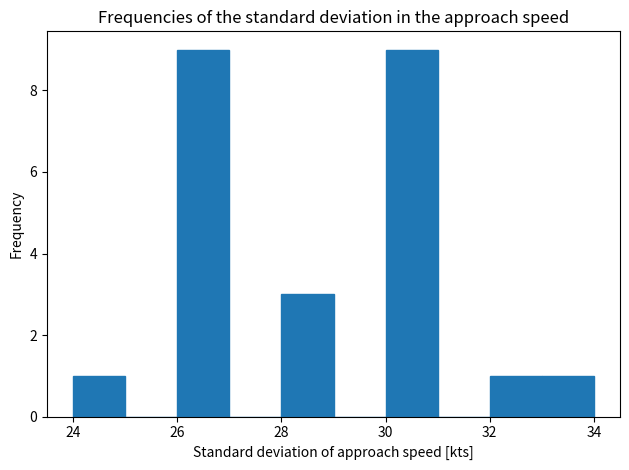

What is the height of the bar covering 32 to 33 on the x-axis? The values are not printed on the chart, so give them approximately, as read against the axis.

1